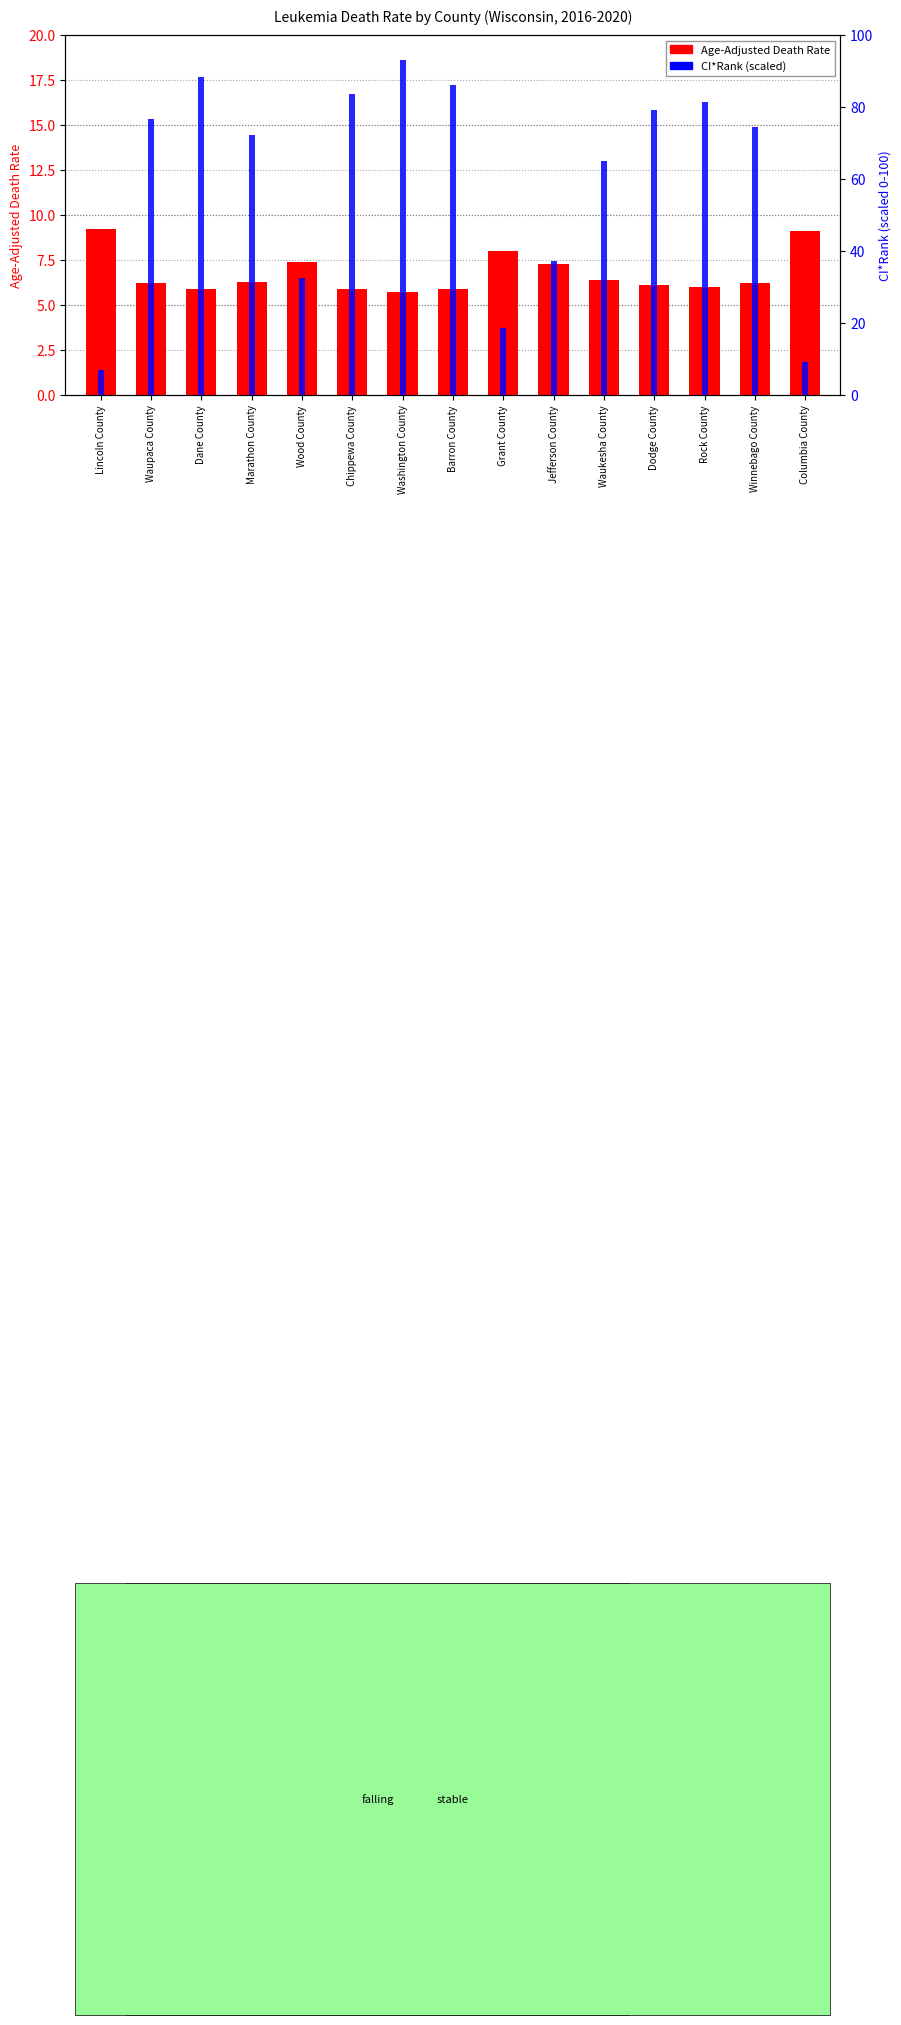

Rank the series by their maximum value, from highest to lowest.

CI*Rank (percentile), Age-Adjusted Death Rate